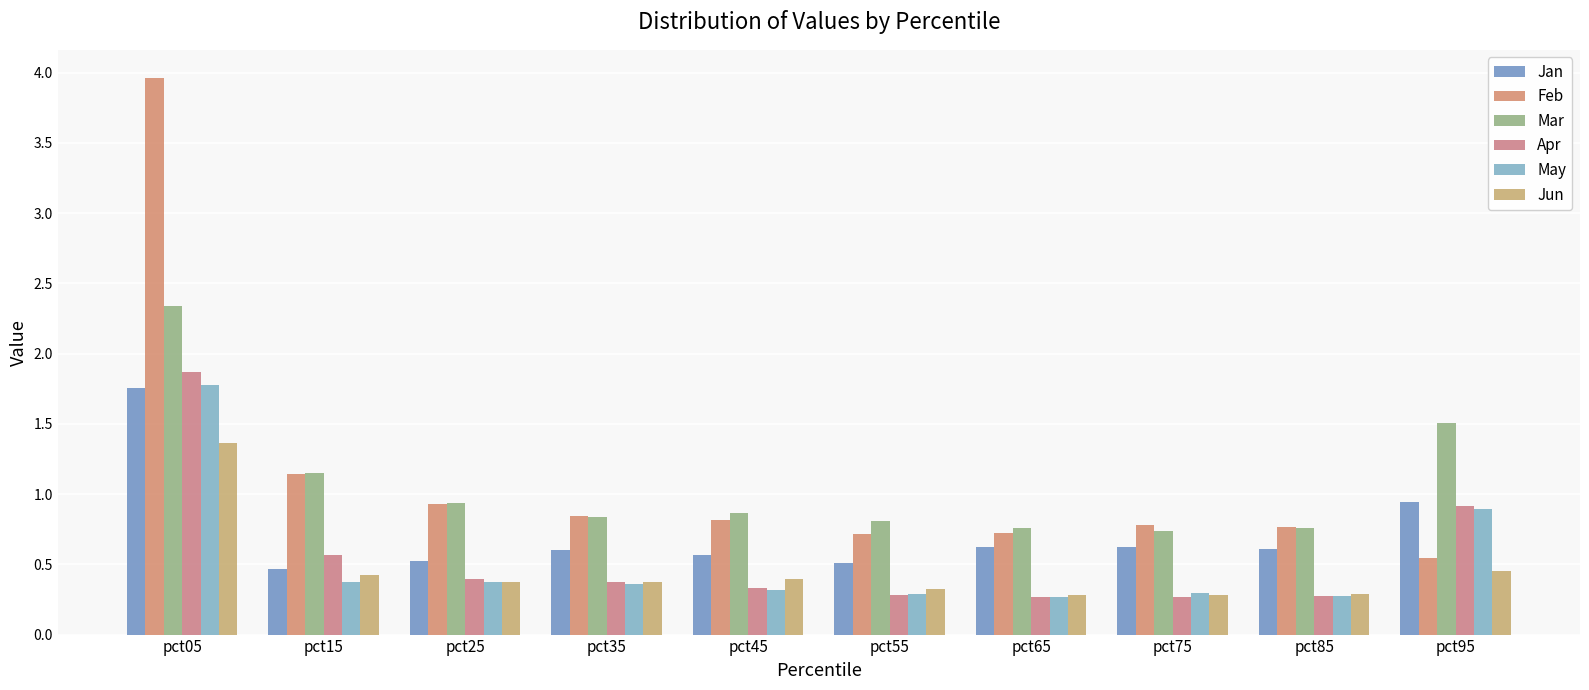

How many groups of bars are there?

10